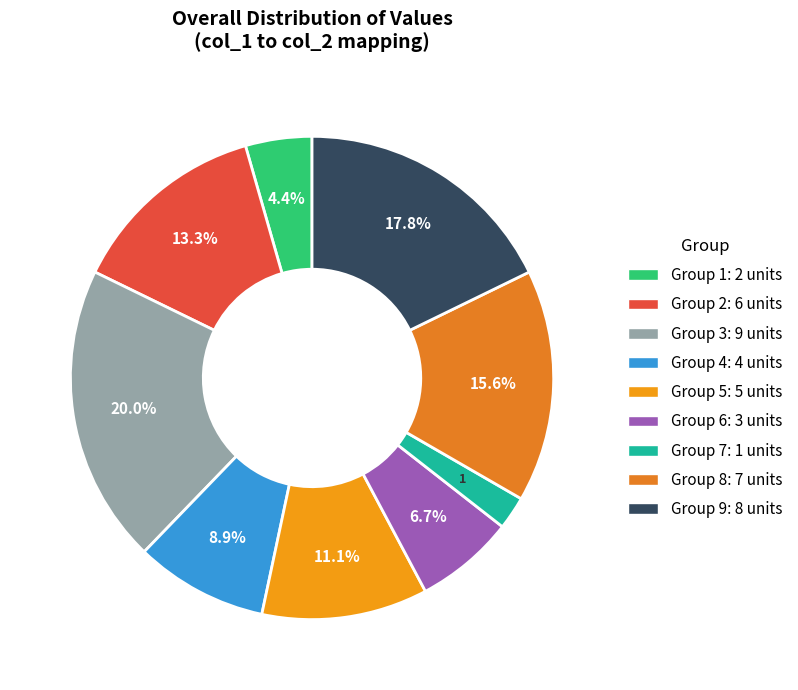

To the nearest percent, what is the difference between the largest and smallest slice percentages?

18%